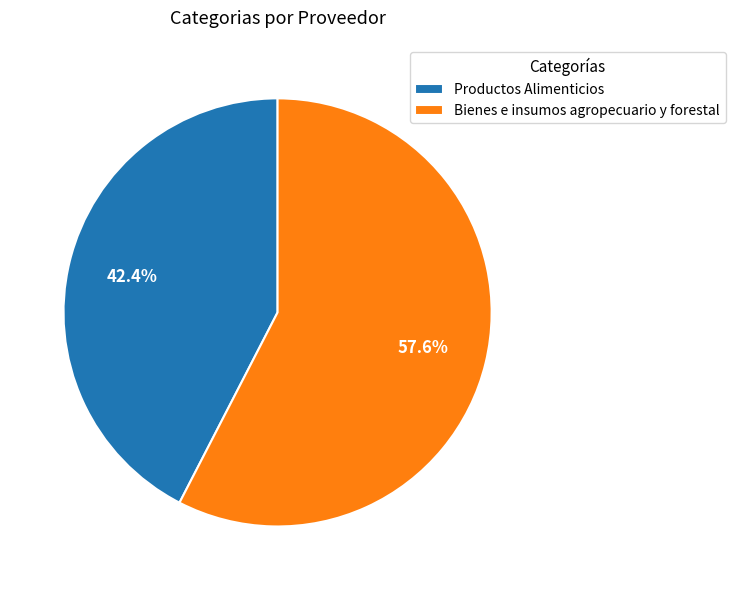

What is the ratio of the value at Productos Alimenticios to the value at Bienes e insumos agropecuario y forestal?

0.7